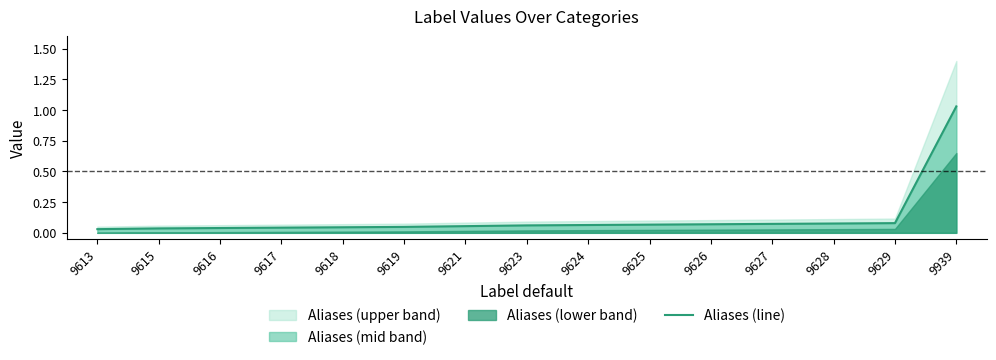

Between 9615 and 9621, which is larger?

9621